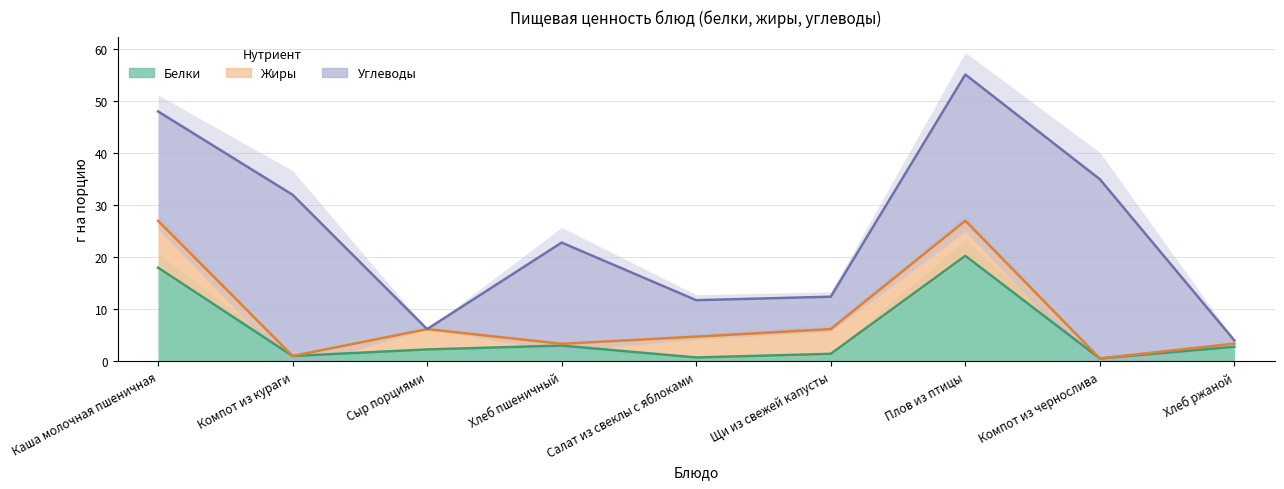

What value does the Жиры series have at Каша молочная пшеничная?

9.0